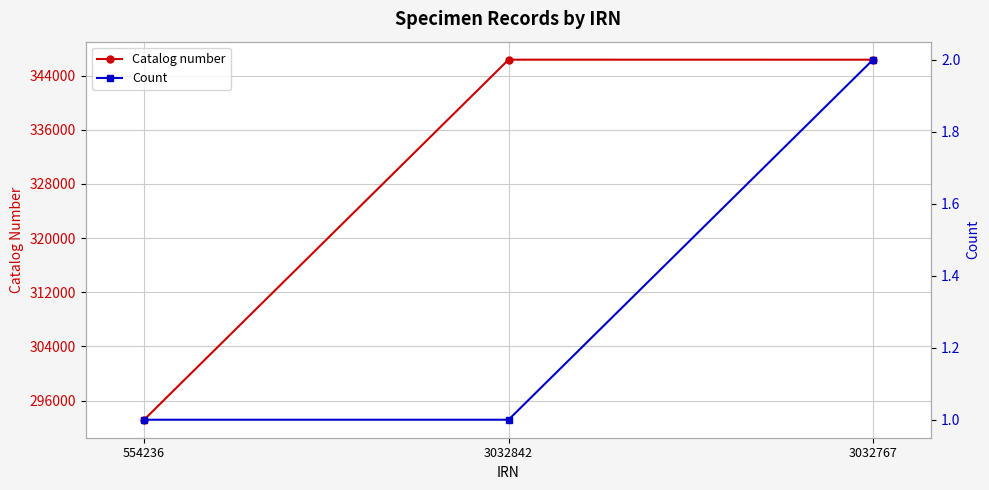

What is the total value across all series at 3032767?

346341